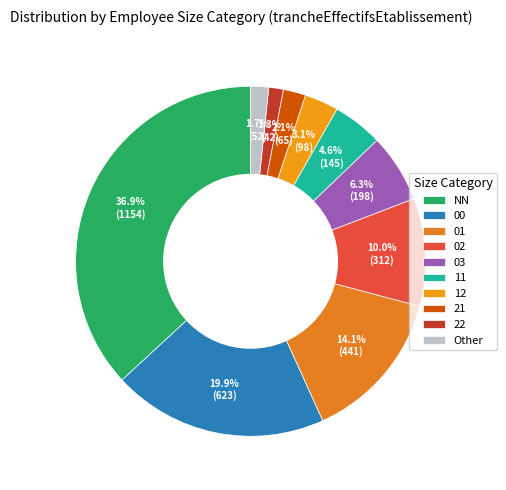

How many segments does this pie chart have?

10